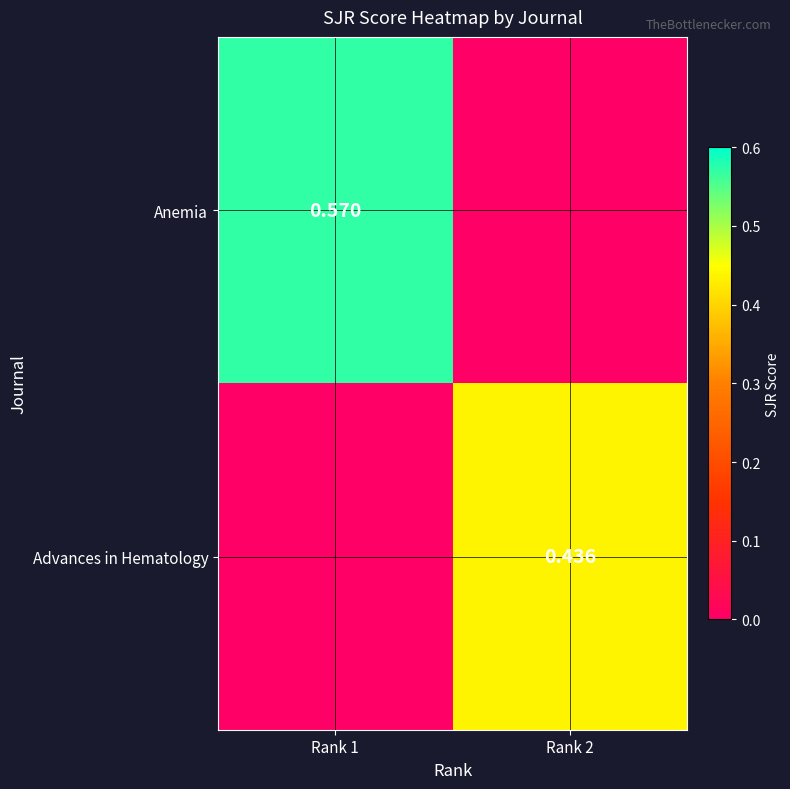

Between Rank 1 and Rank 2, which series saw the biggest shift?

Anemia